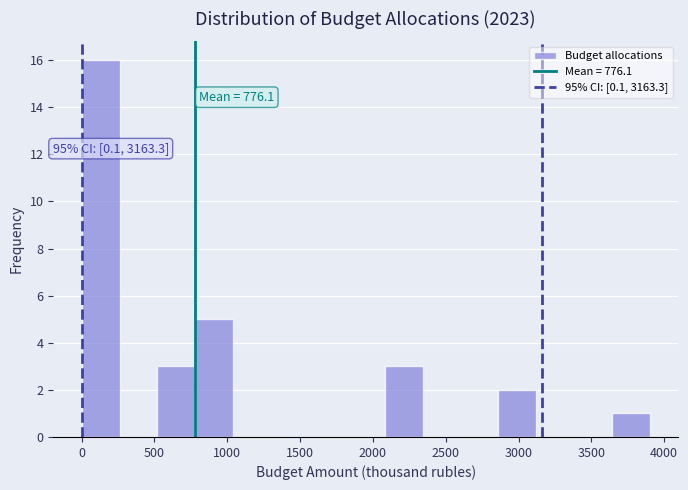

Over which range of the x-axis is the bar tallest?

0 to 250